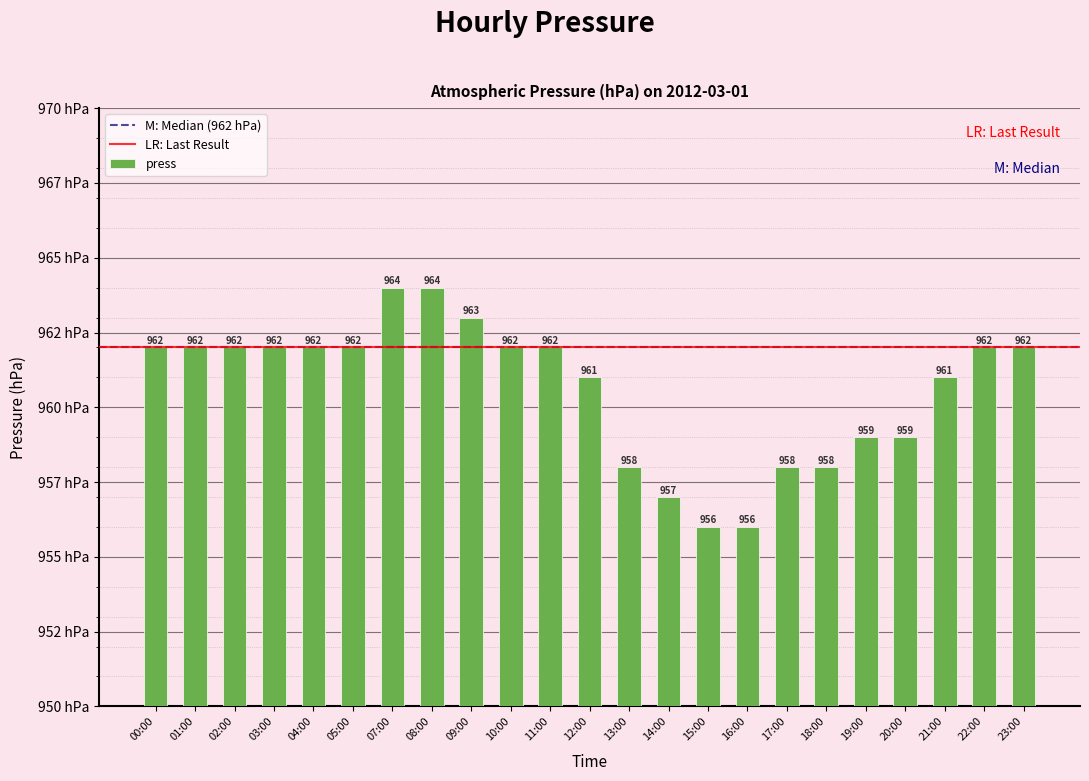

What is the greatest value displayed?

964